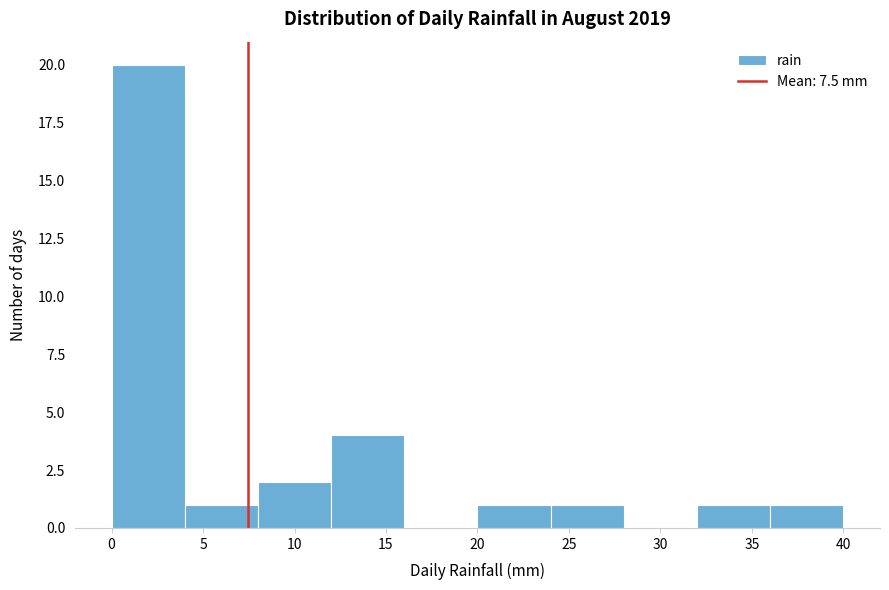

Which range on the x-axis has the tallest bar?

0 to 4